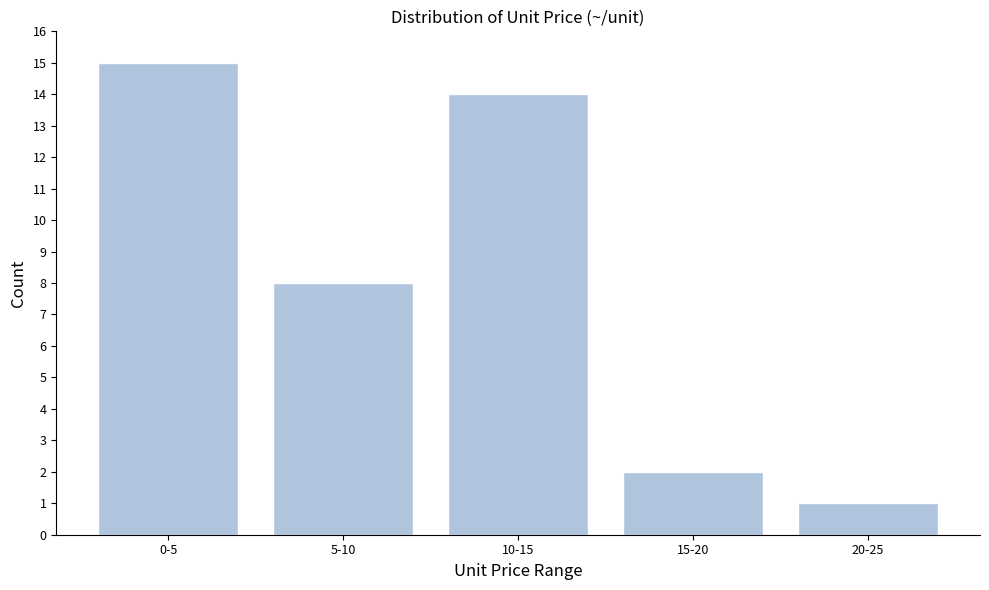

Reading left to right, extract all data points from this chart.

15	8	14	2	1